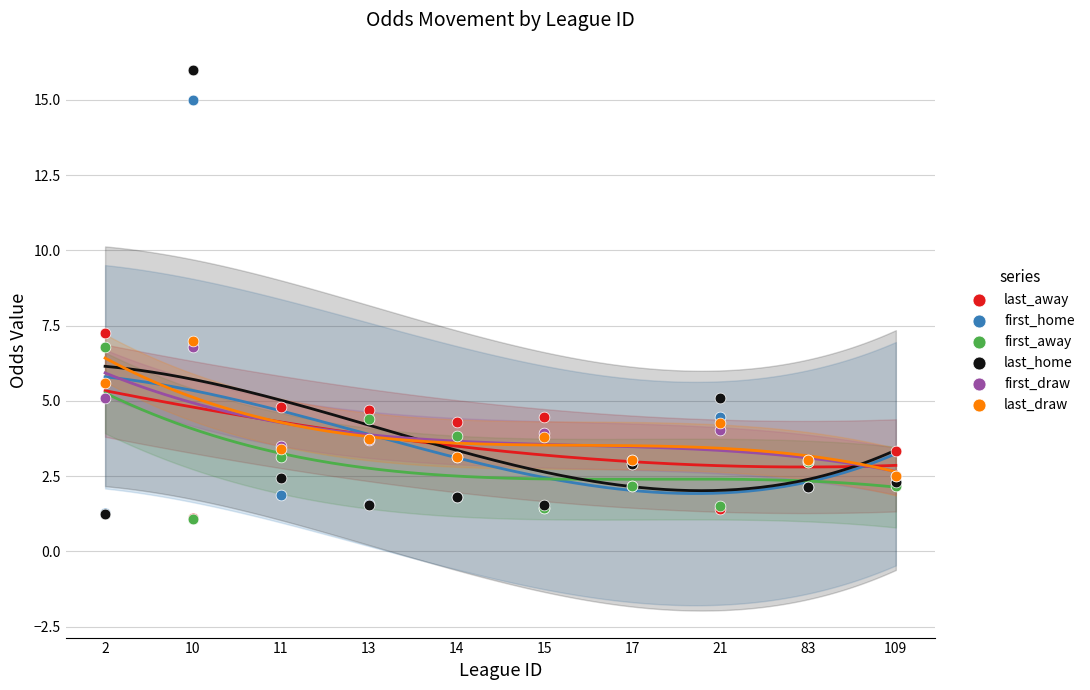

Which series reaches the minimum Y coordinate?

first_away